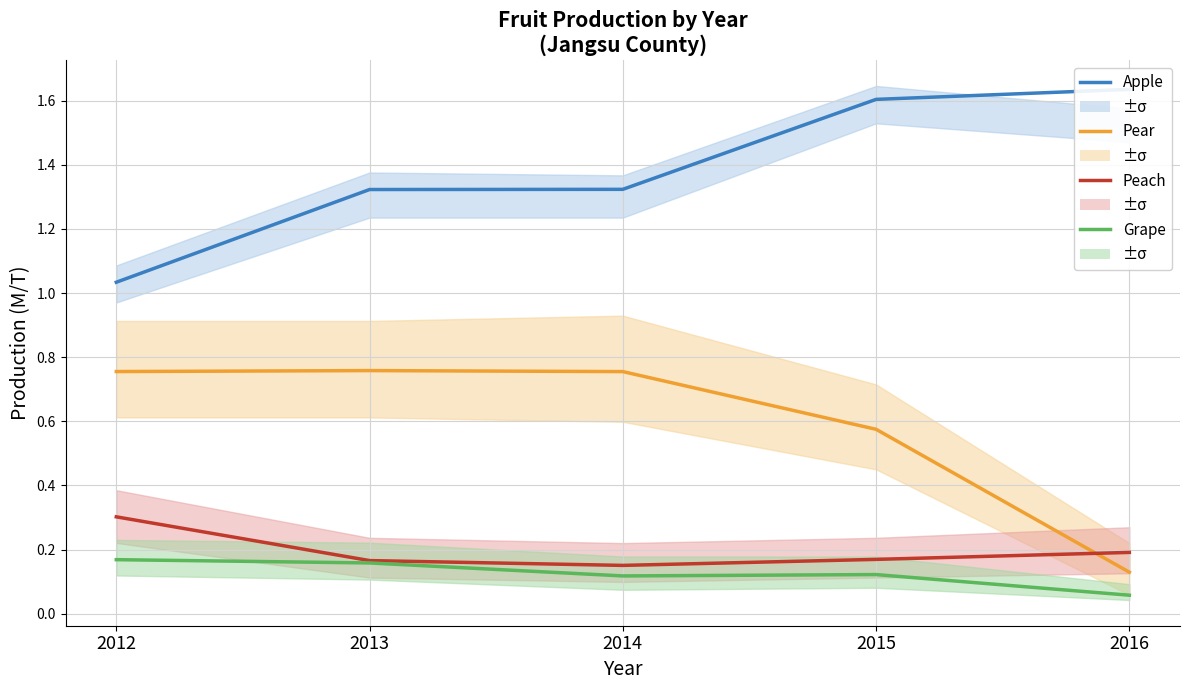

What is the difference between the maximum and minimum values in the Apple series?

0.6